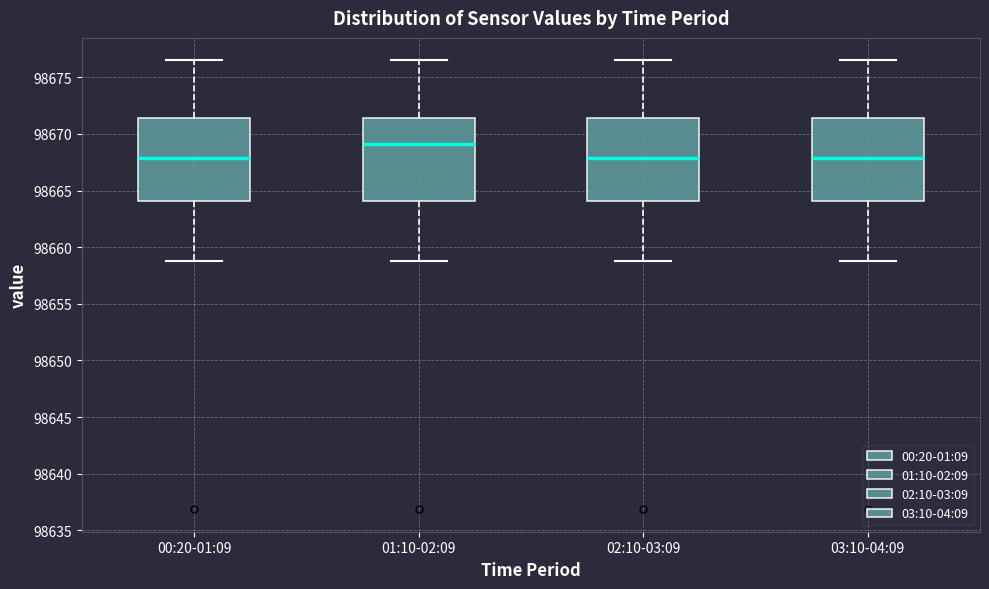

Reading left to right, transcribe this box plot: for each box, give where its median line is, the range the box spans, and where its two whiskers end, as read against the y-axis. The values are not printed on the chart, so give them approximately, as read against the axis.

00:20-01:09: median 98668.0, box 98664.0 to 98671.5, whiskers 98659.0 to 98676.5
01:10-02:09: median 98669.0, box 98664.0 to 98671.5, whiskers 98659.0 to 98676.5
02:10-03:09: median 98668.0, box 98664.0 to 98671.5, whiskers 98659.0 to 98676.5
03:10-04:09: median 98668.0, box 98664.0 to 98671.5, whiskers 98659.0 to 98676.5